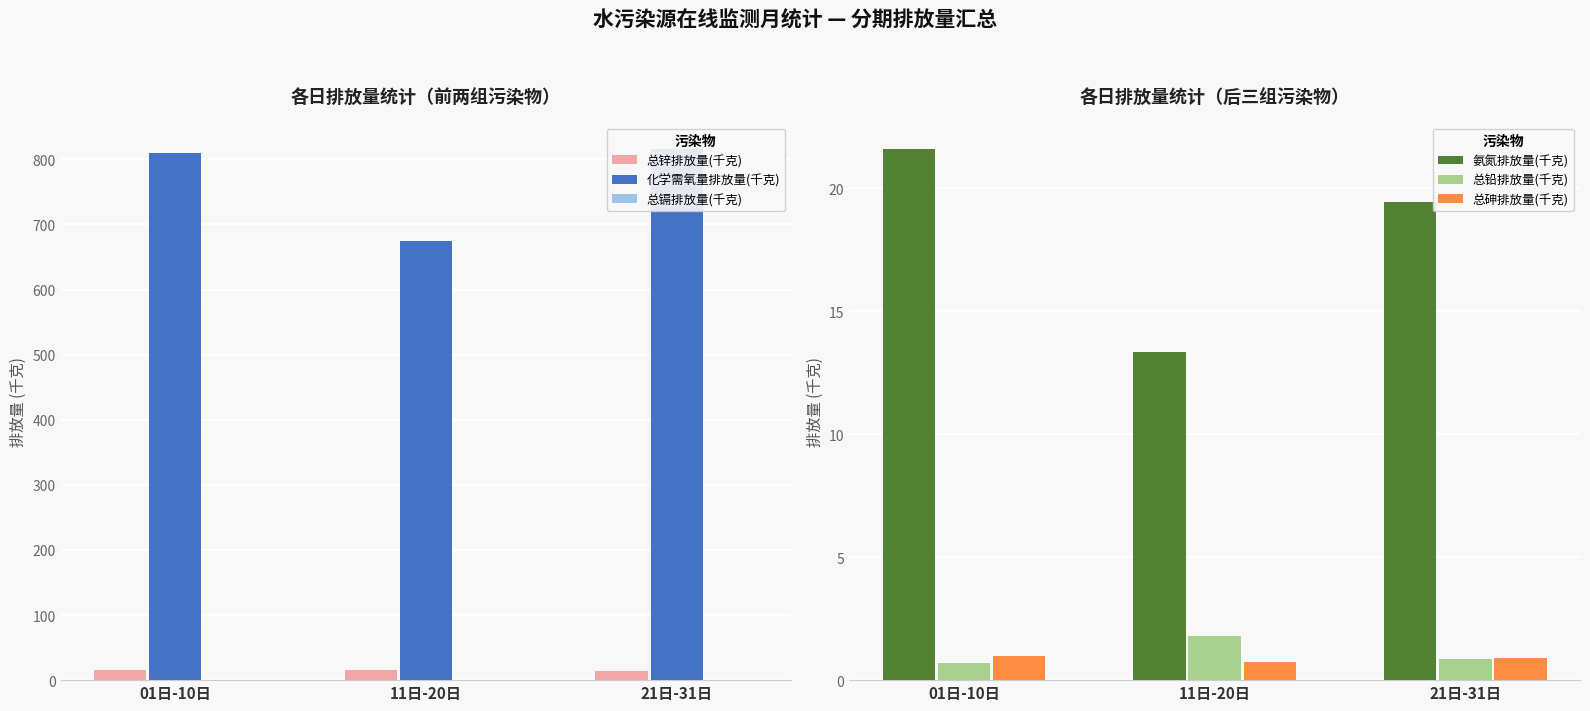

What is the greatest value displayed?

816.0